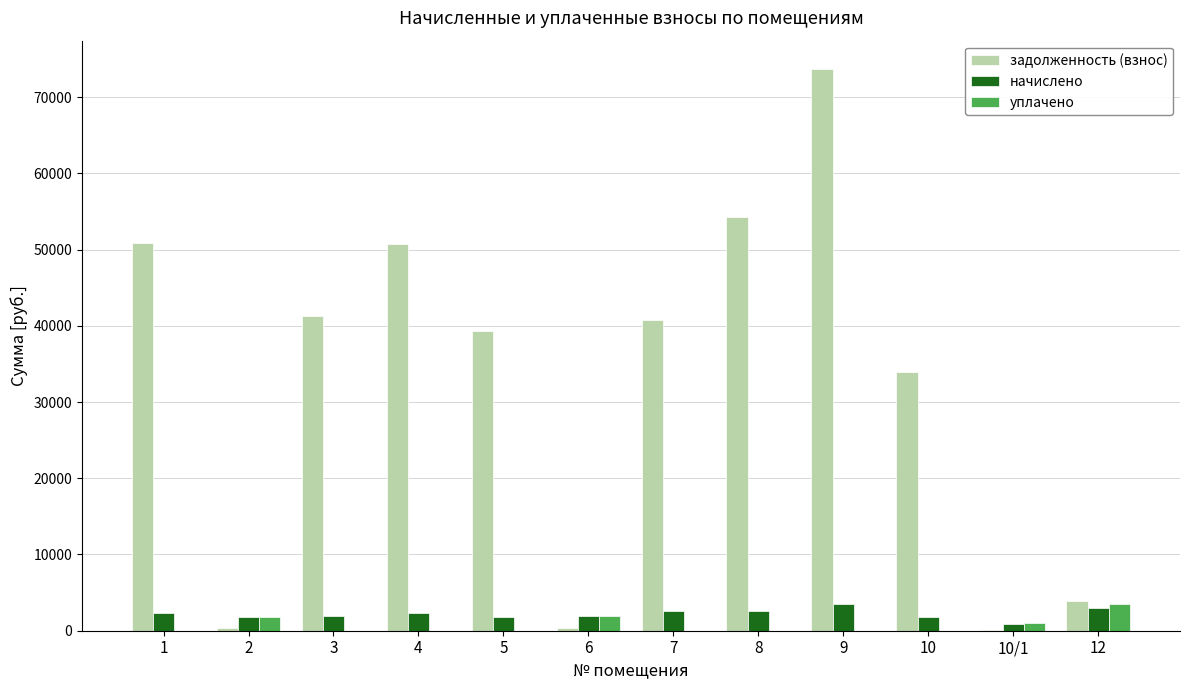

Which series has the largest total across all categories?

задолженность (взнос)